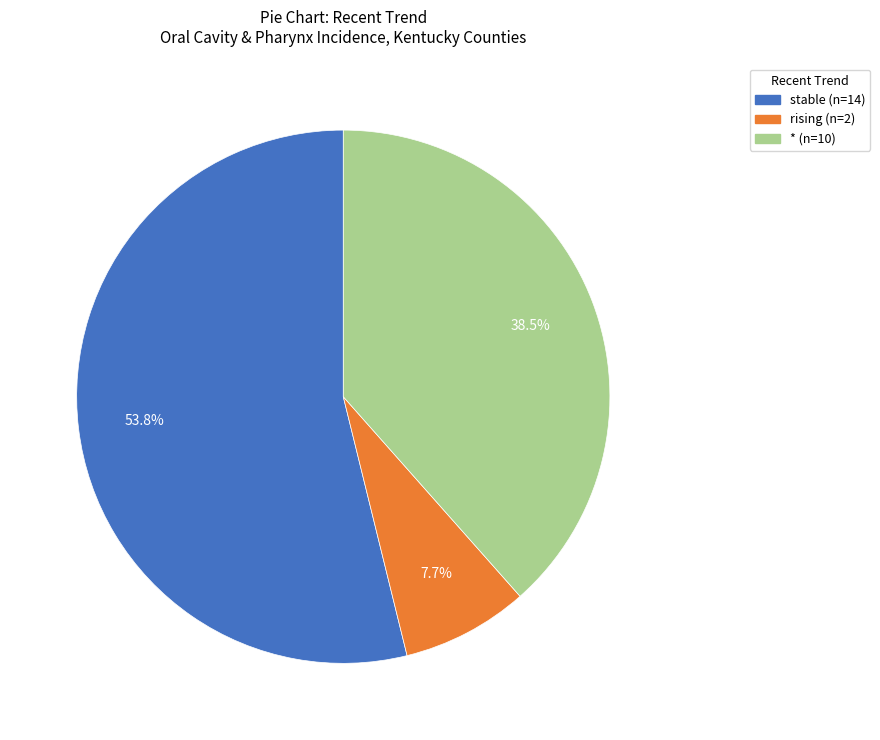

Is there any slice that represents more than half of the pie?

Yes